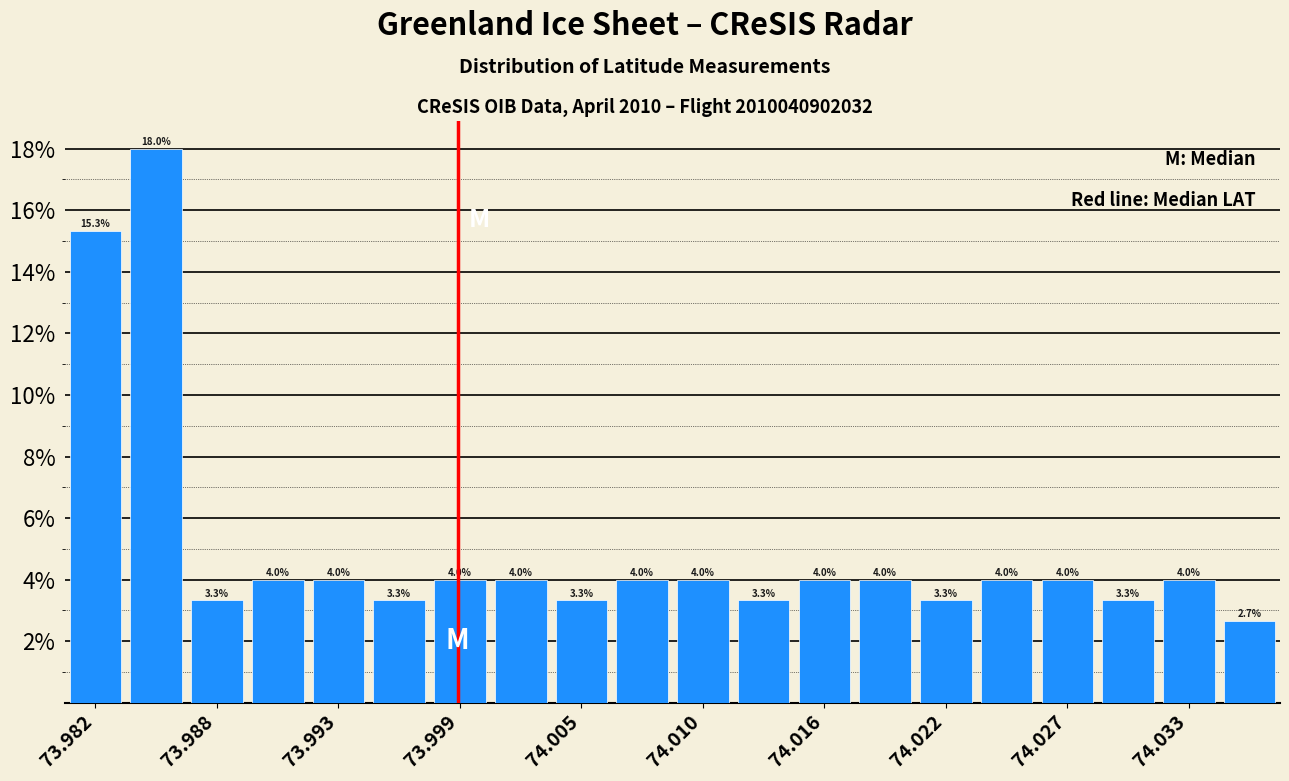

Read against the x-axis, roughly where is the centre of the tallest bar?

73.985